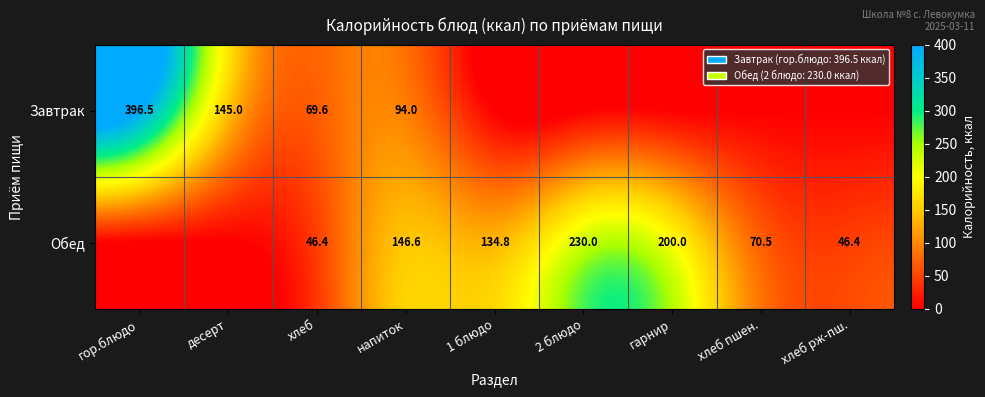

What is the difference between the highest and lowest values at хлеб?

23.2